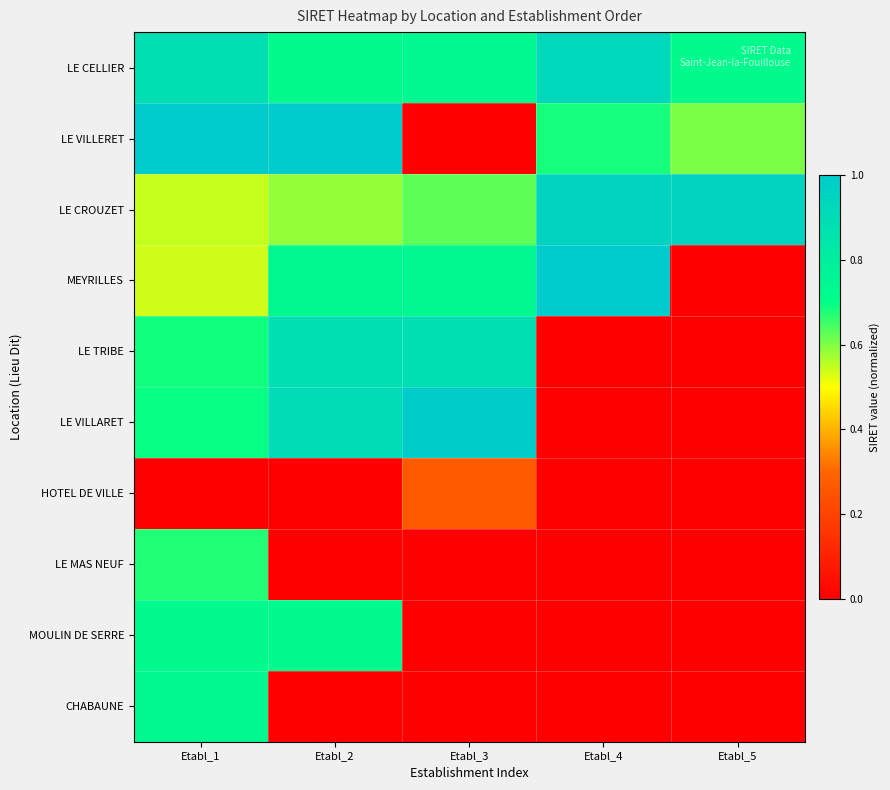

Reading right to left, extract all data points from this chart.

LE CELLIER: Etabl_5=0.7	Etabl_4=0.9	Etabl_3=0.7	Etabl_2=0.7	Etabl_1=0.9
LE VILLERET: Etabl_5=0.6	Etabl_4=0.7	Etabl_3=0.0	Etabl_2=1.0	Etabl_1=1.0
LE CROUZET: Etabl_5=0.9	Etabl_4=0.9	Etabl_3=0.6	Etabl_2=0.6	Etabl_1=0.5
MEYRILLES: Etabl_5=0.0	Etabl_4=1.0	Etabl_3=0.7	Etabl_2=0.7	Etabl_1=0.5
LE TRIBE: Etabl_5=0.0	Etabl_4=0.0	Etabl_3=0.9	Etabl_2=0.9	Etabl_1=0.7
LE VILLARET: Etabl_5=0.0	Etabl_4=0.0	Etabl_3=1.0	Etabl_2=0.9	Etabl_1=0.7
HOTEL DE VILLE: Etabl_5=0.0	Etabl_4=0.0	Etabl_3=0.3	Etabl_2=0.0	Etabl_1=0.0
LE MAS NEUF: Etabl_5=0.0	Etabl_4=0.0	Etabl_3=0.0	Etabl_2=0.0	Etabl_1=0.7
MOULIN DE SERRE: Etabl_5=0.0	Etabl_4=0.0	Etabl_3=0.0	Etabl_2=0.7	Etabl_1=0.7
CHABAUNE: Etabl_5=0.0	Etabl_4=0.0	Etabl_3=0.0	Etabl_2=0.0	Etabl_1=0.7